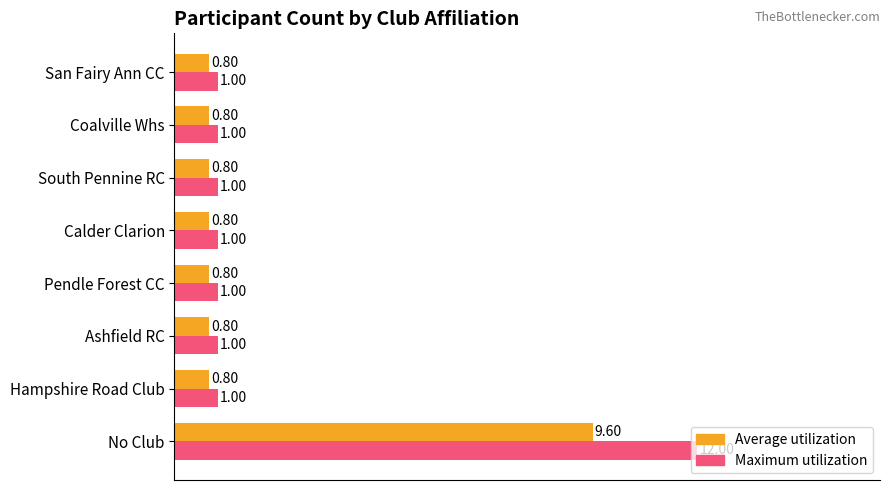

Rank the series by their maximum value, from highest to lowest.

Maximum utilization, Average utilization